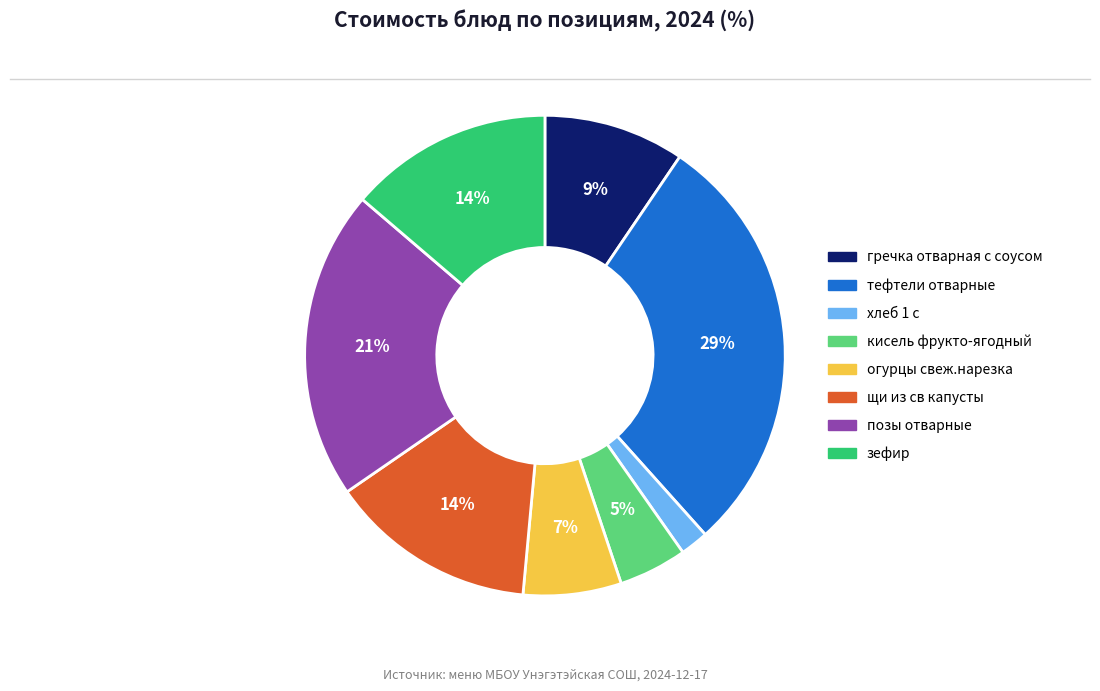

To the nearest percent, what is the difference between the largest and smallest slice percentages?

27%